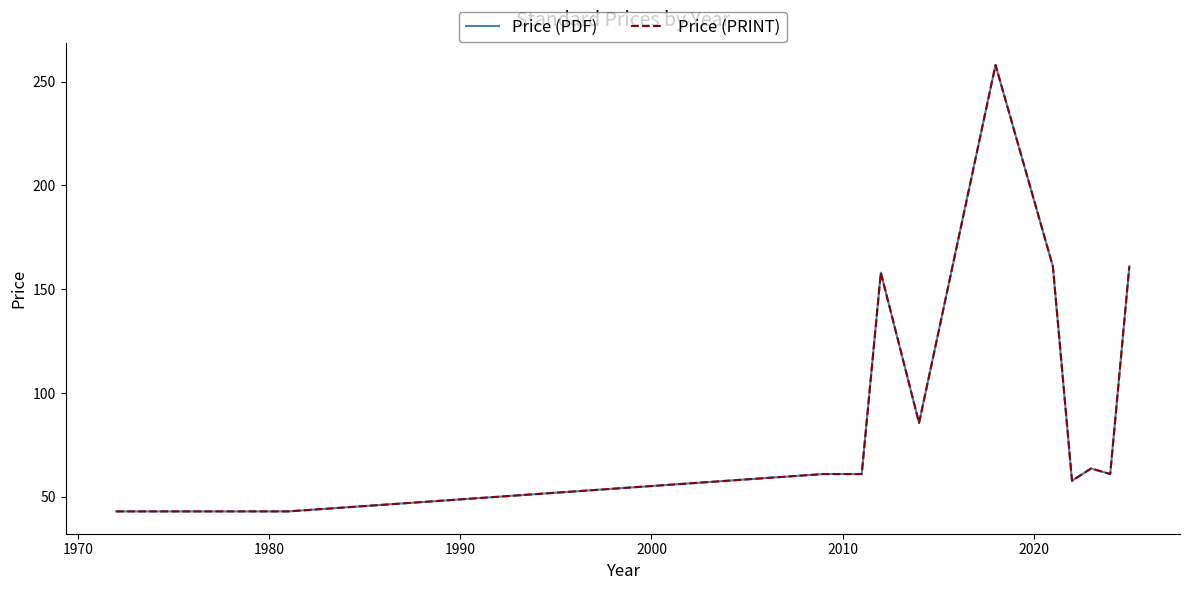

Does the chart display data point markers on the line(s)?

No